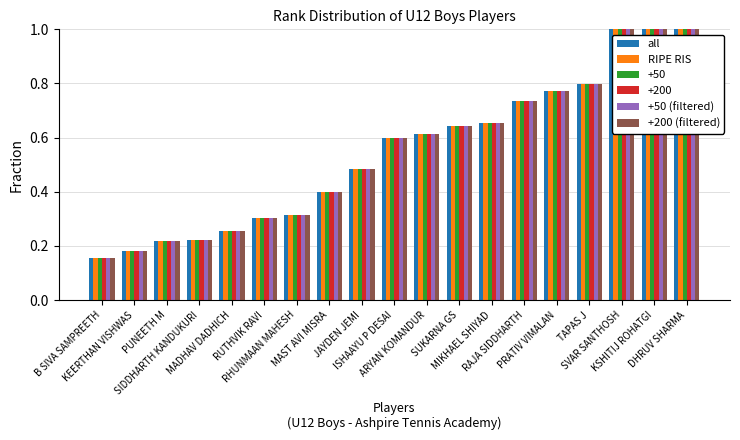

What is the sum of all +50 (filtered) values?

10.4